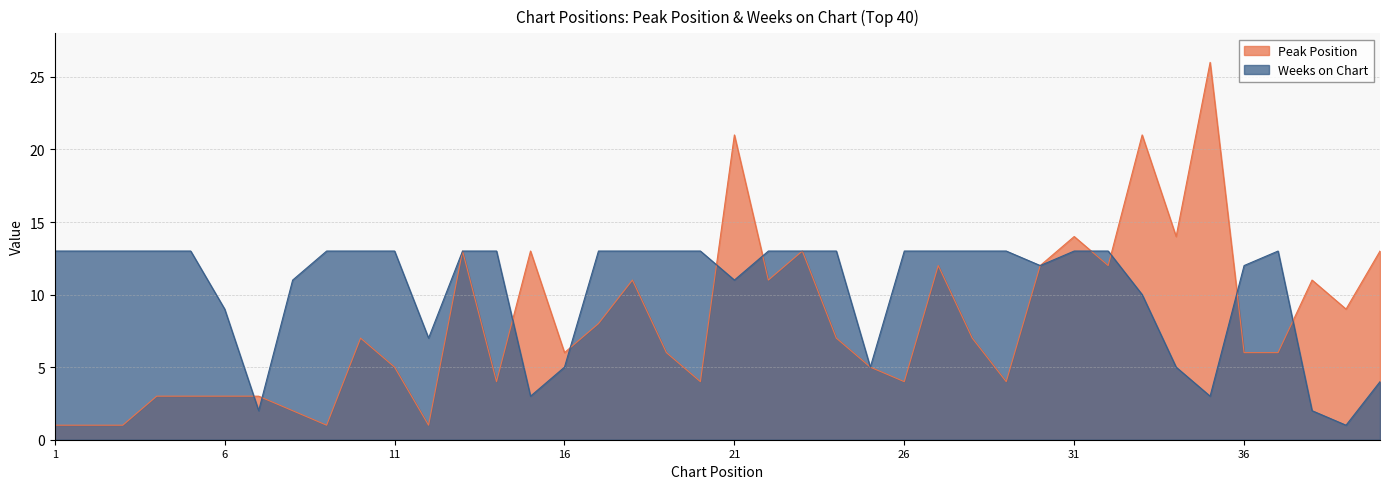

What is the total value across all series at 16?

11